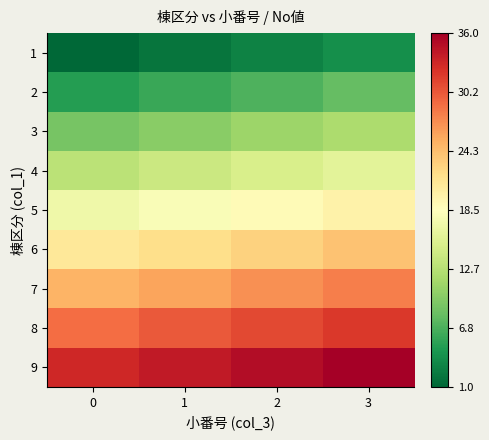

List the series in order of their peak value, highest first.

9, 8, 7, 6, 5, 4, 3, 2, 1